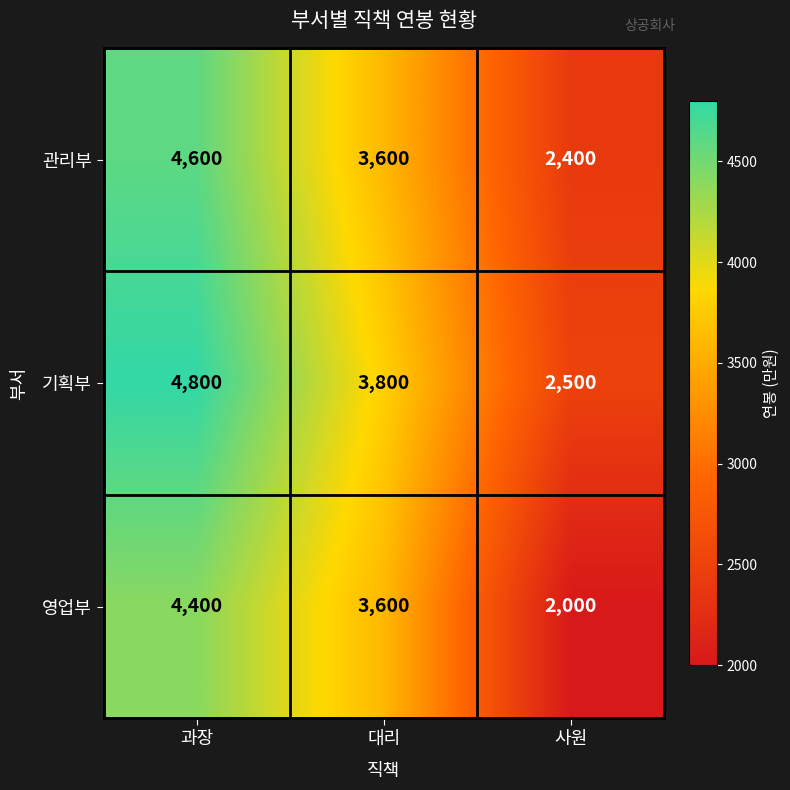

What is the minimum value shown in the chart?

2000